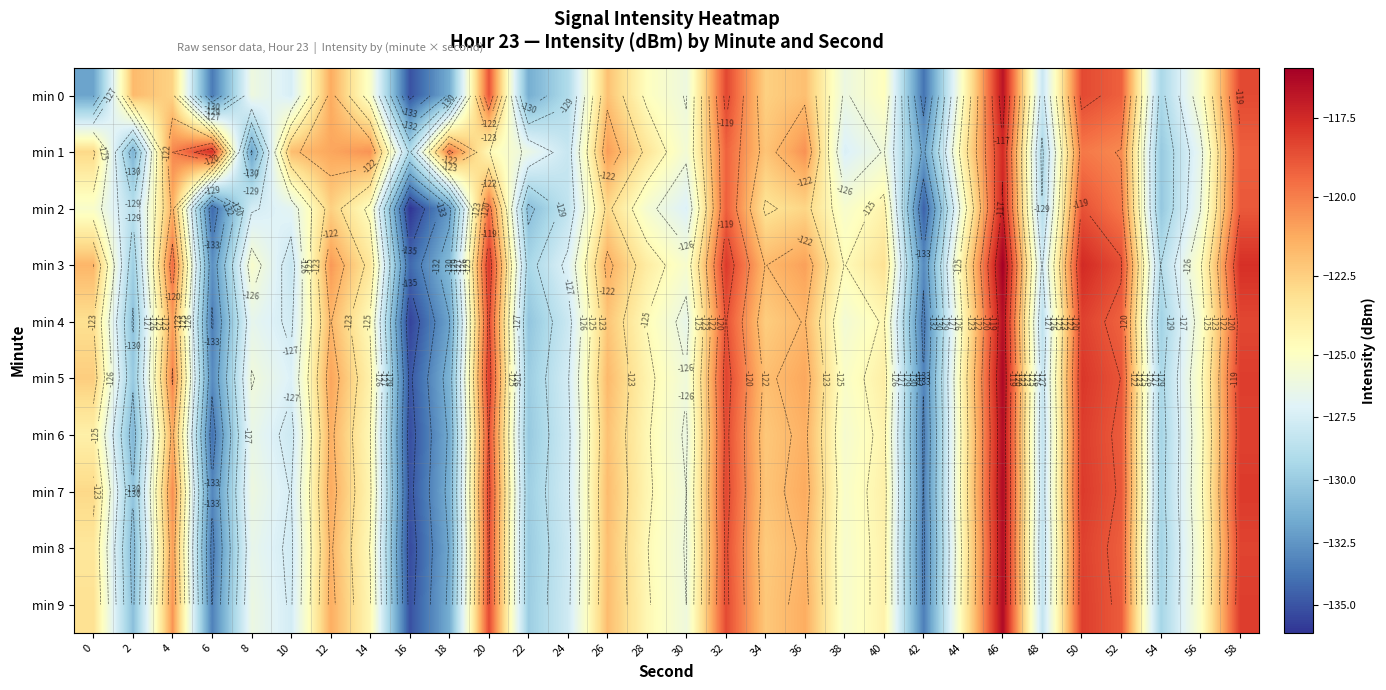

At which category is the sum across all series the highest?

46